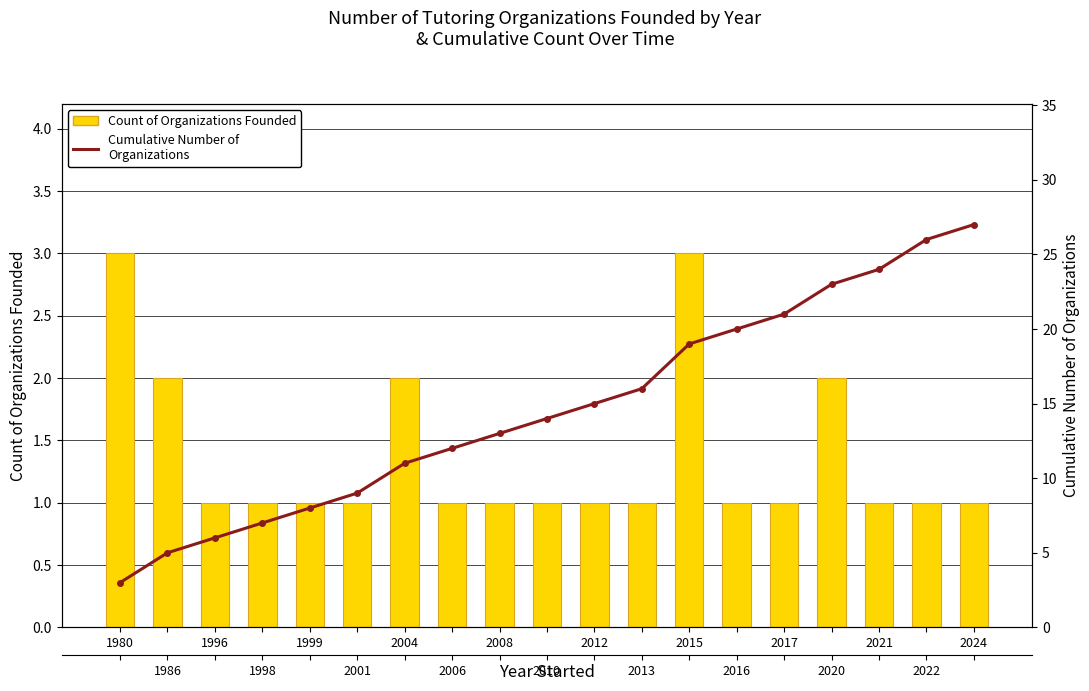

Are the bars horizontal?

No